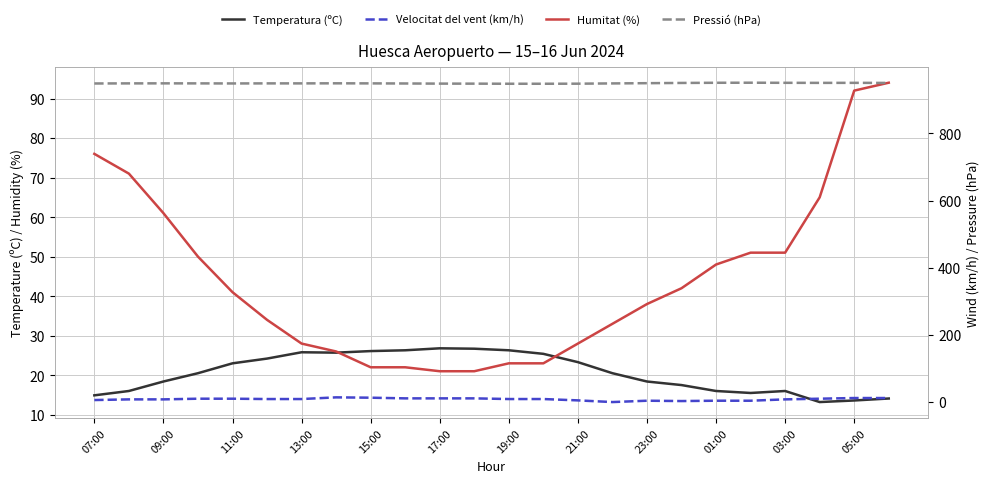

What is the difference between the Humitat (%) values at 19:00 and 07:00?

53.0